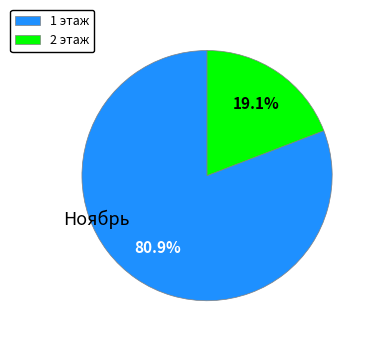

True or false: 2 этаж accounts for 19% of the total.

True